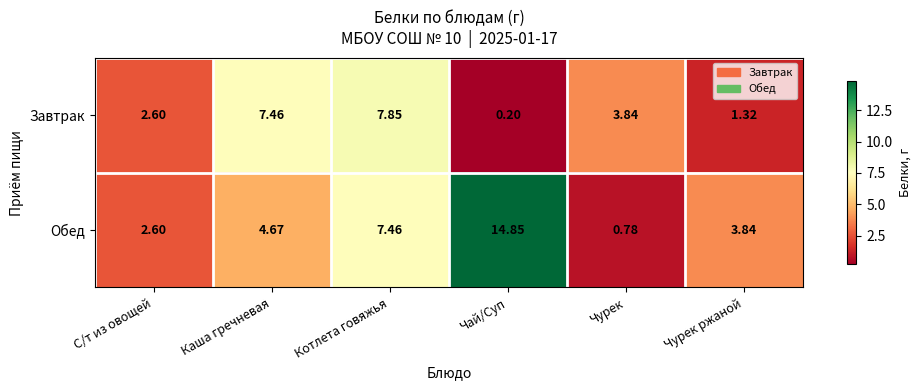

Which series has the largest total across all categories?

Обед